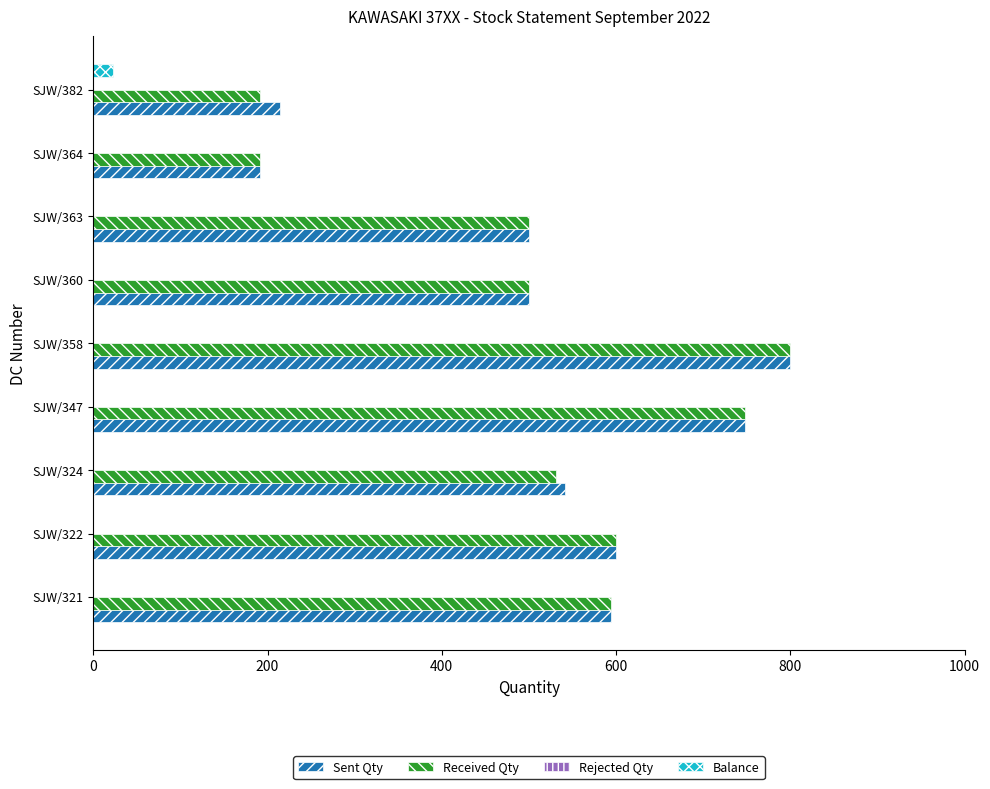

The value of Received Qty at SJW/364 is 191. True or false?

True